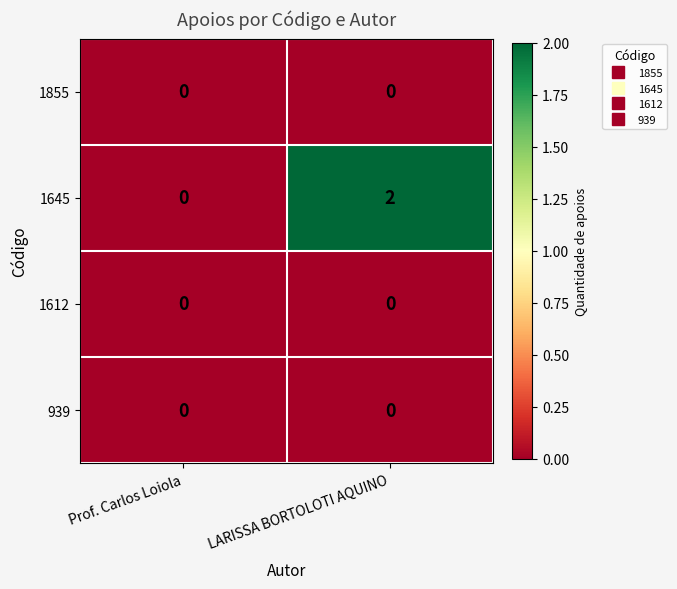

Which series has the largest total across all categories?

1645